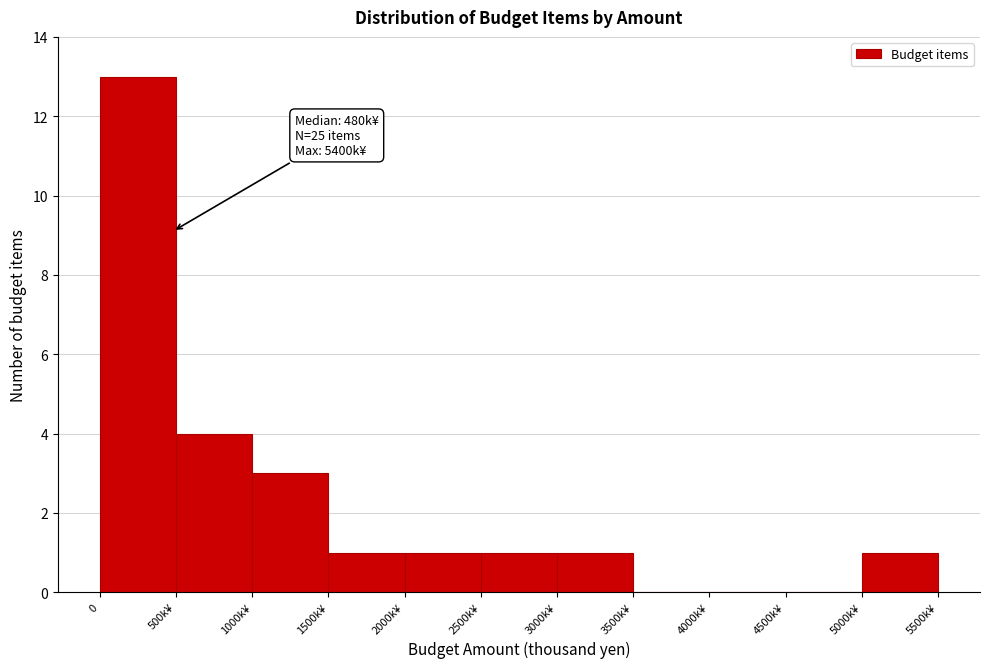

Reading right to left, list all the values displayed in this chart.

5000k¥=1	4500k¥=0	4000k¥=0	3500k¥=0	3000k¥=1	2500k¥=1	2000k¥=1	1500k¥=1	1000k¥=3	500k¥=4	0=13